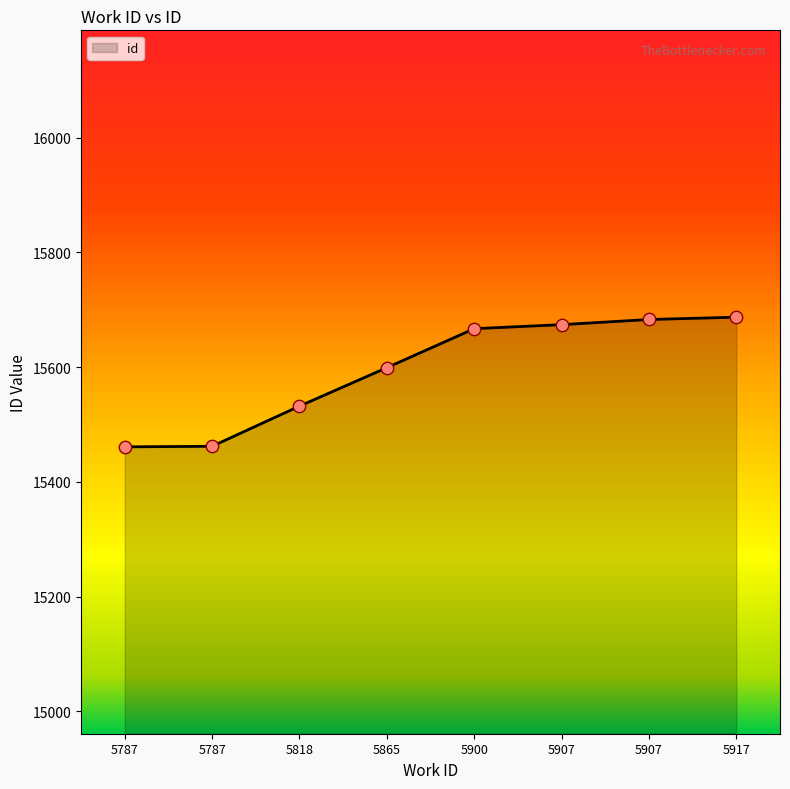

How many lines are shown in the chart?

1